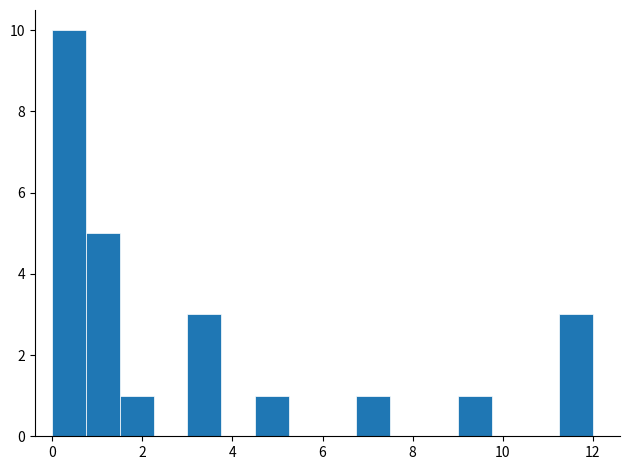

Read against the x-axis, roughly where is the centre of the tallest bar?

0.4